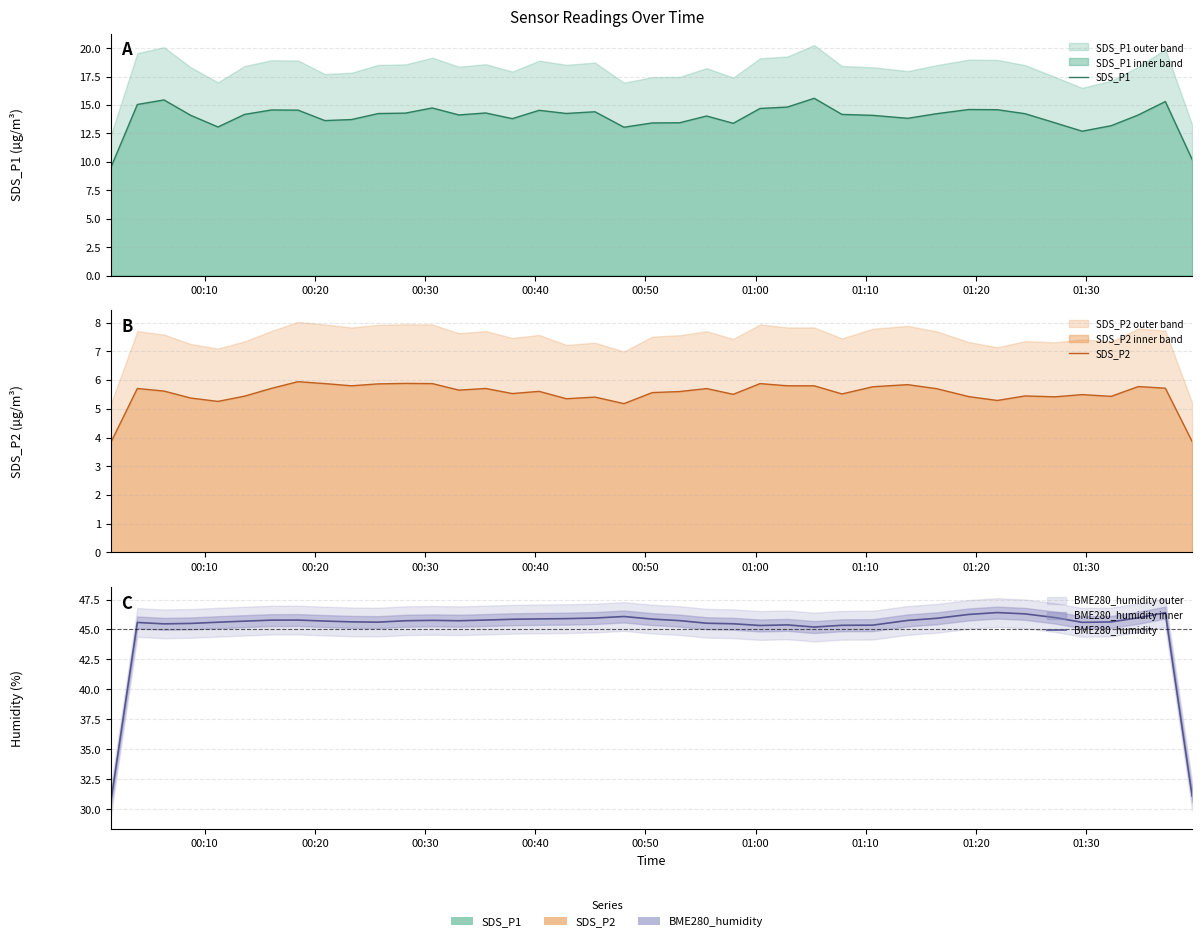

True or false: SDS_P1 and BME280_humidity intersect in this chart.

False